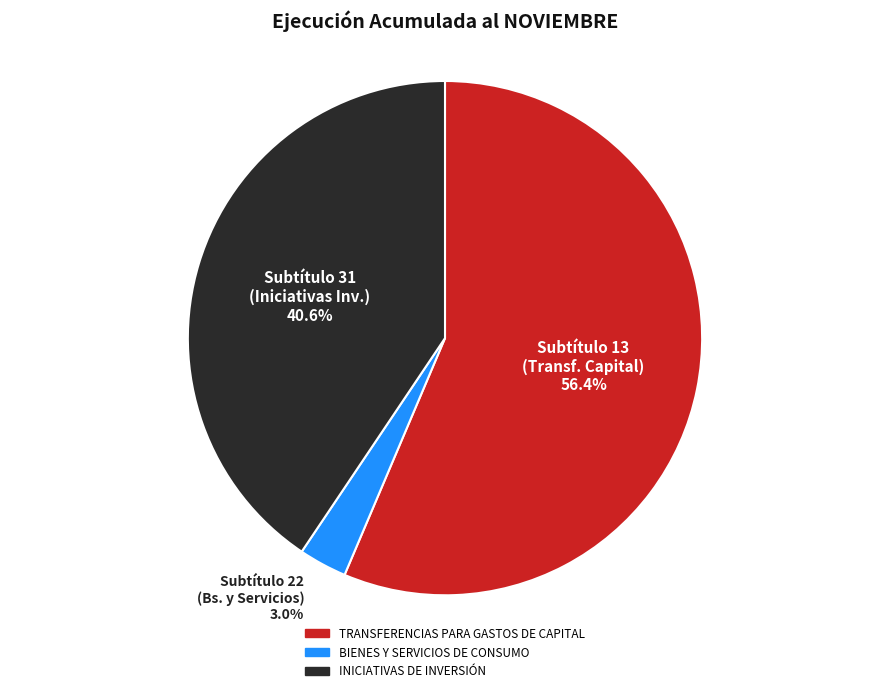

Which has a higher value, BIENES Y SERVICIOS DE CONSUMO or TRANSFERENCIAS PARA GASTOS DE CAPITAL?

TRANSFERENCIAS PARA GASTOS DE CAPITAL